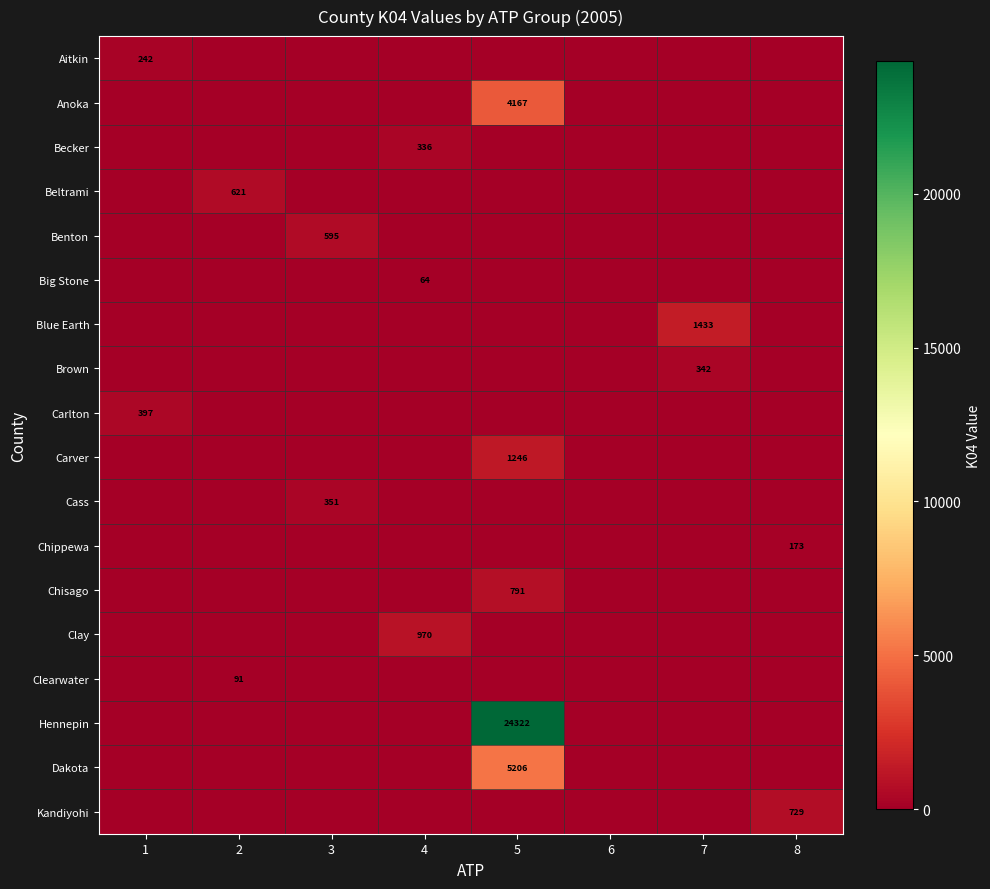

True or false: Clay has a value of 970 at 4.

True